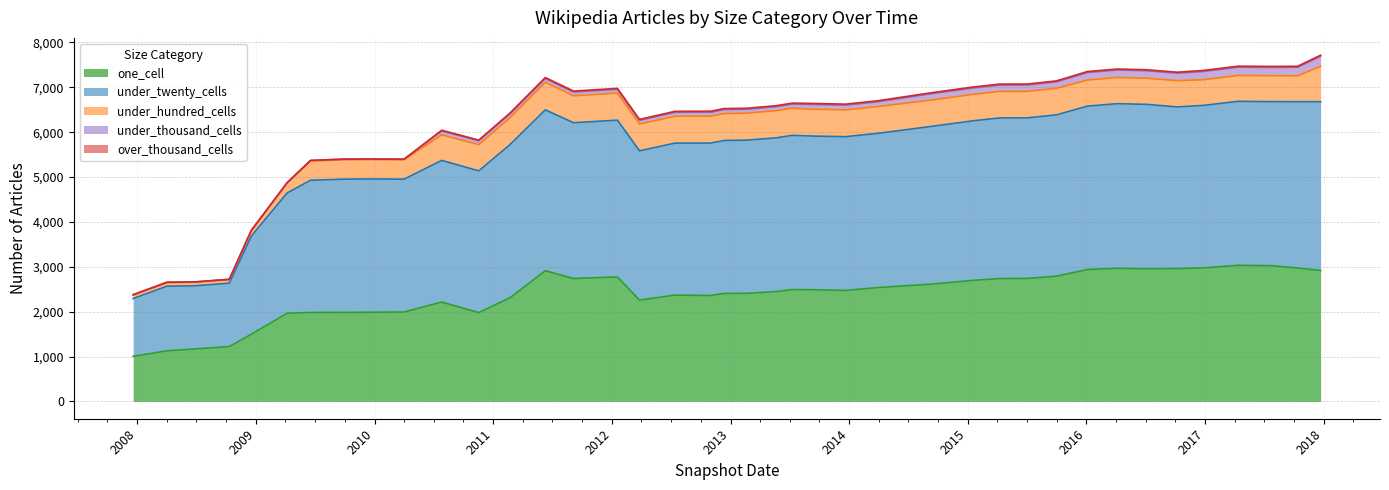

At which label does under_twenty_cells first exceed 3426?

2011-06-10